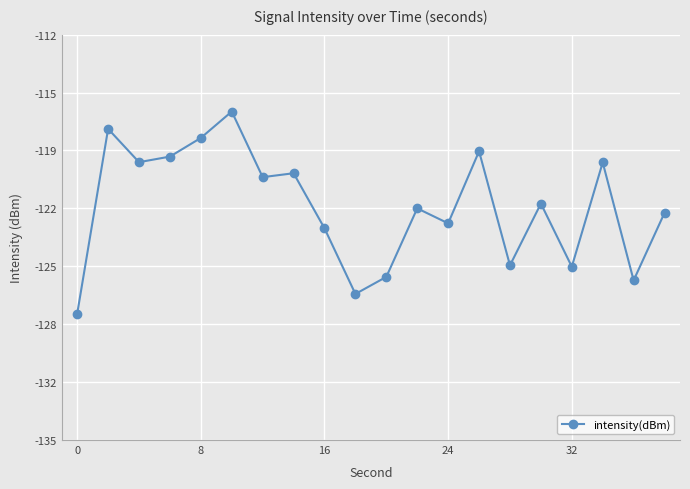

Reading left to right, list all the values displayed in this chart.

-127.8	-117.3	-119.2	-118.9	-117.9	-116.4	-120.1	-119.9	-123.0	-126.7	-125.7	-121.9	-122.7	-118.6	-125.1	-121.6	-125.2	-119.3	-125.9	-122.1